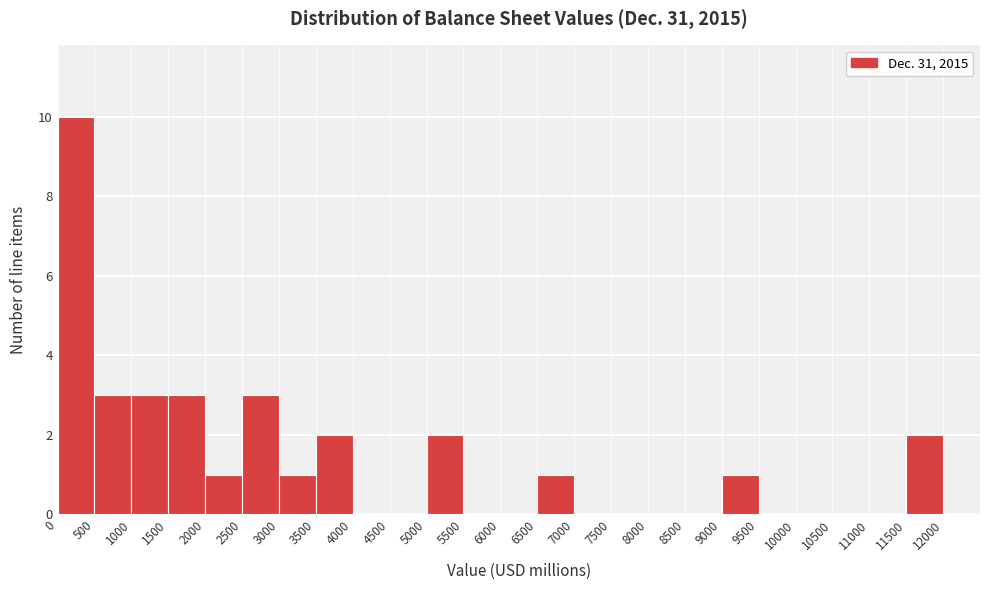

Reading left to right, list every bar in this chart as the range it spans on the x-axis followed by its height. The values are not printed on the chart, so give them approximately, as read against the axis.

0 to 500: 10
500 to 1000: 3
1000 to 1500: 3
1500 to 2000: 3
2000 to 2500: 1
2500 to 3000: 3
3000 to 3500: 1
3500 to 4000: 2
4000 to 4500: 0
4500 to 5000: 0
5000 to 5500: 2
5500 to 6000: 0
6000 to 6500: 0
6500 to 7000: 1
7000 to 7500: 0
7500 to 8000: 0
8000 to 8500: 0
8500 to 9000: 0
9000 to 9500: 1
9500 to 10000: 0
10000 to 10500: 0
10500 to 11000: 0
11000 to 11500: 0
11500 to 12000: 2
12000 to 12500: 0